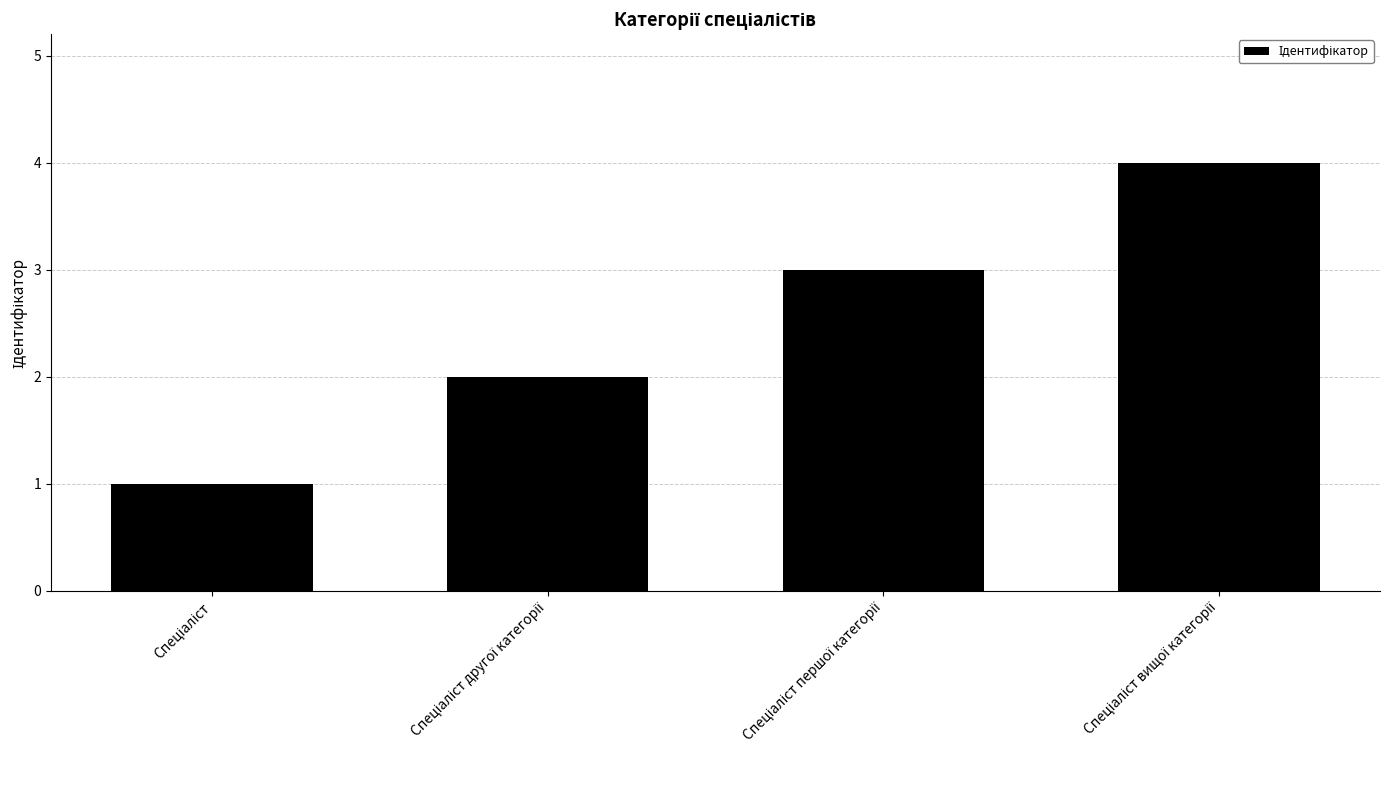

What is the sum of all values?

10